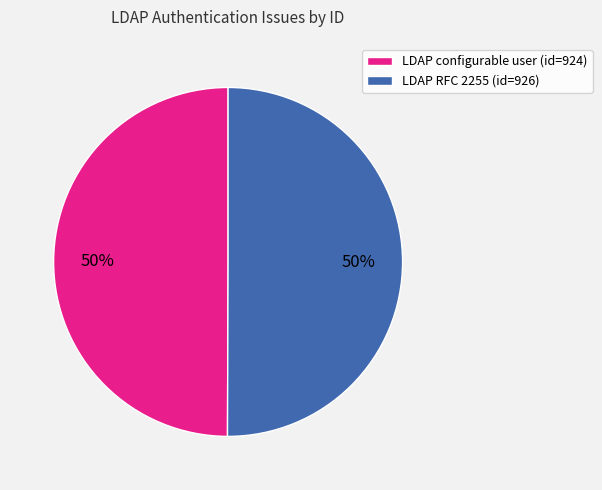

To the nearest percent, what percentage of the pie is LDAP RFC 2255 (id=926)?

50%